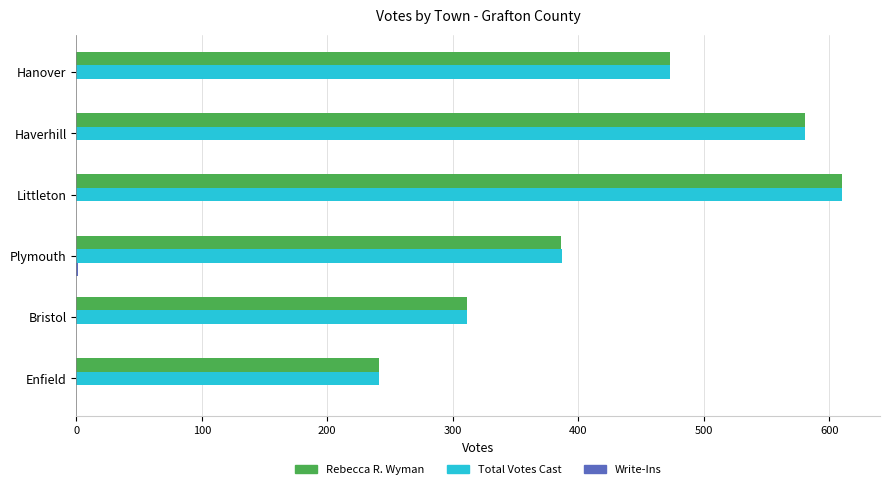

The value of Total Votes Cast at Bristol is 311. True or false?

True